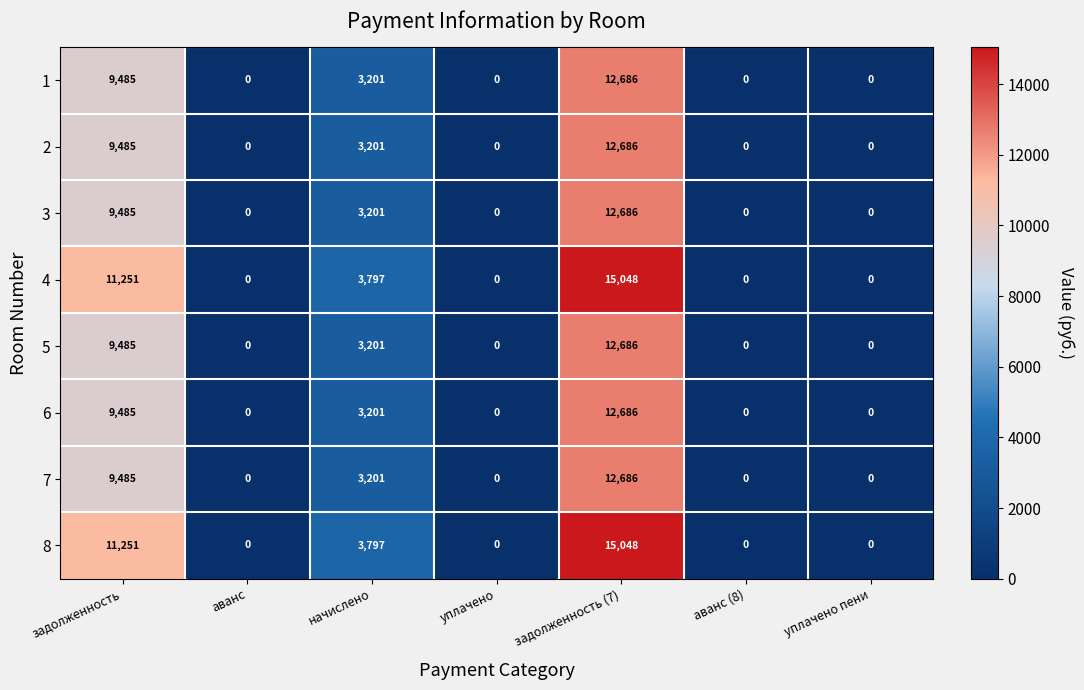

At which category is the sum across all series the highest?

задолженность (7)